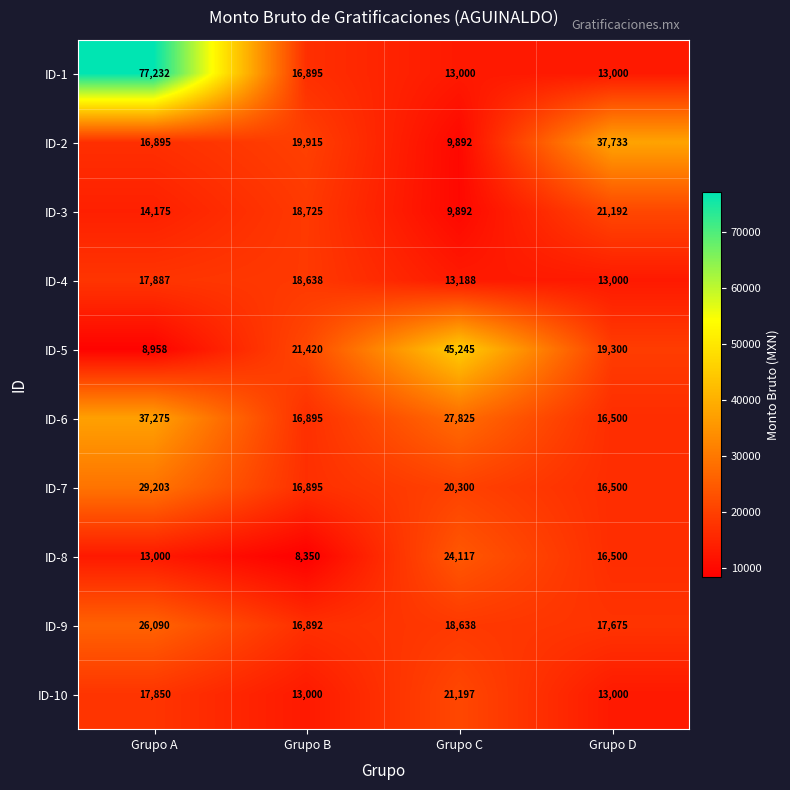

What is the difference between the highest and lowest values at Grupo D?

24733